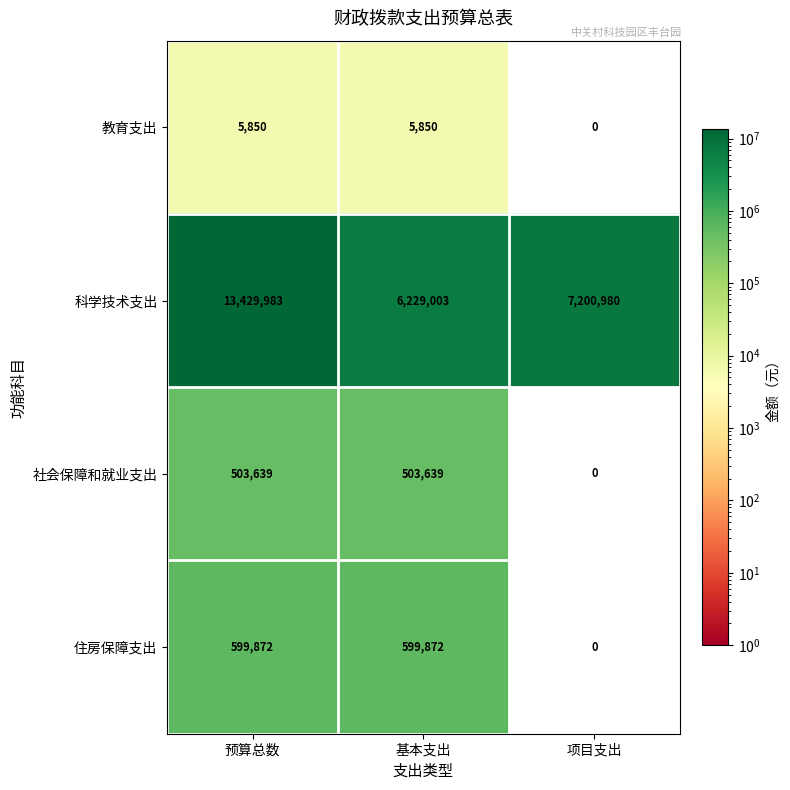

What is the maximum value shown in the chart?

13429983